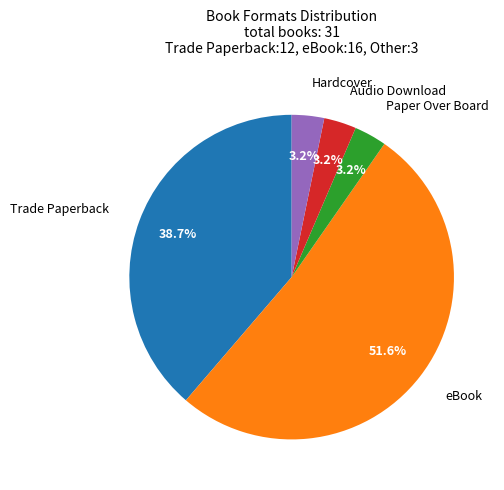

Combined, do Audio Download and Trade Paperback account for over 50%?

No